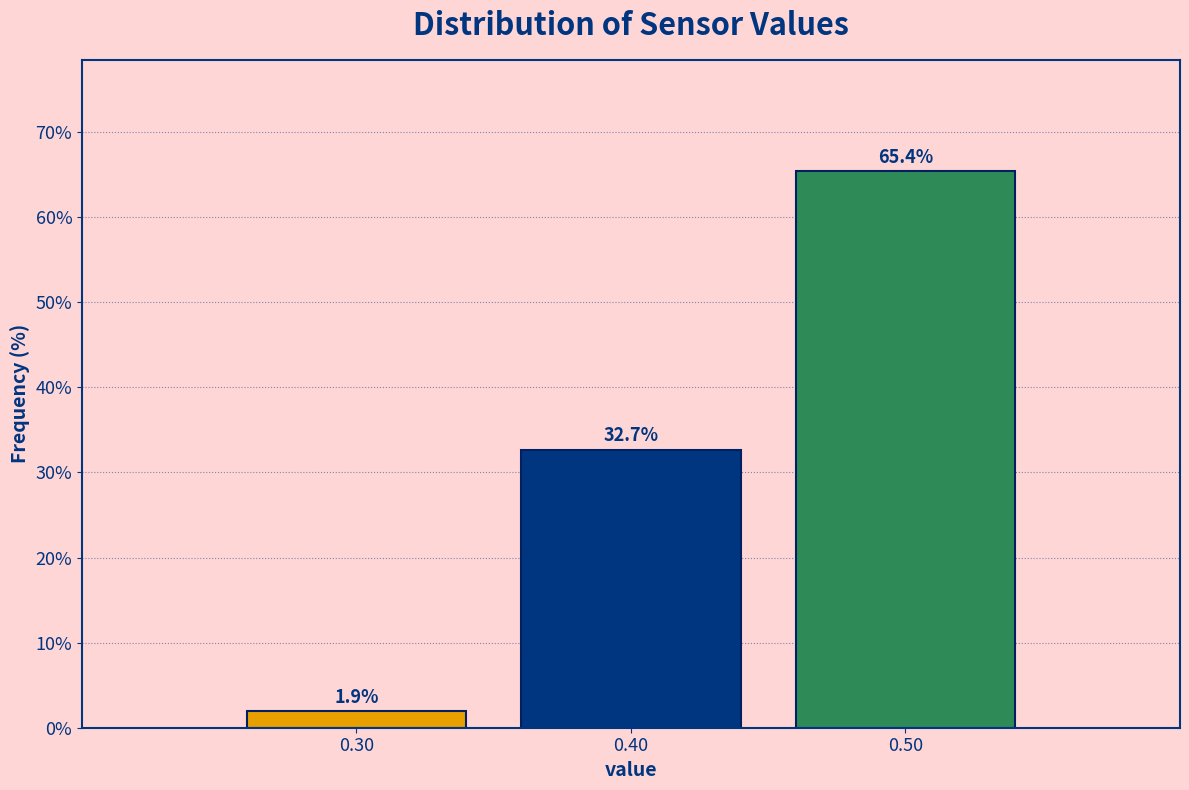

Reading left to right, list every bar in this chart as the range it spans on the x-axis followed by its height.

0.25 to 0.35: 1.9
0.35 to 0.45: 32.7
0.45 to 0.55: 65.4